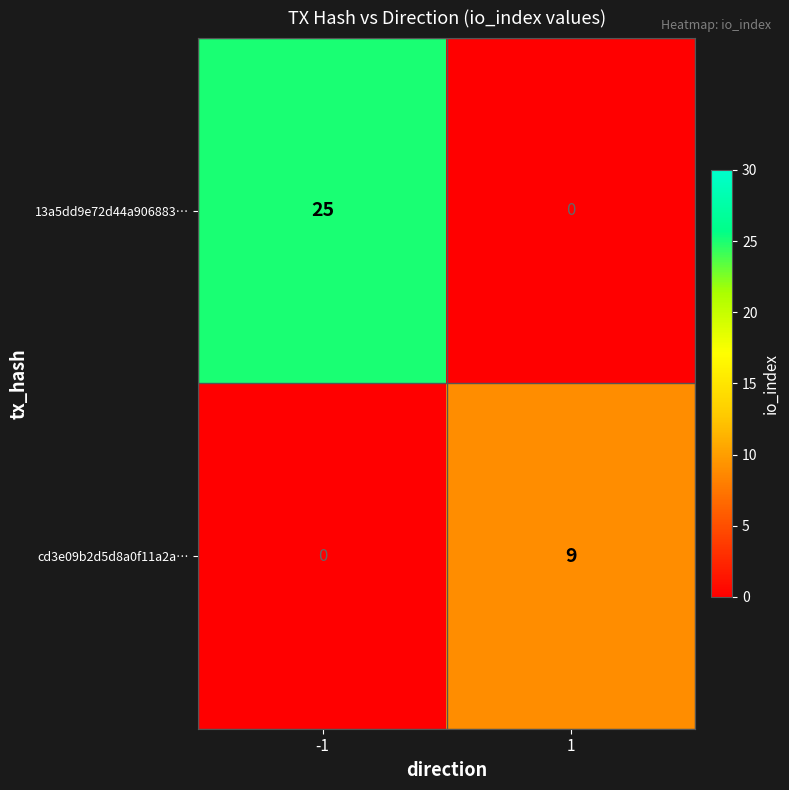

Count the number of categories in the chart.

2